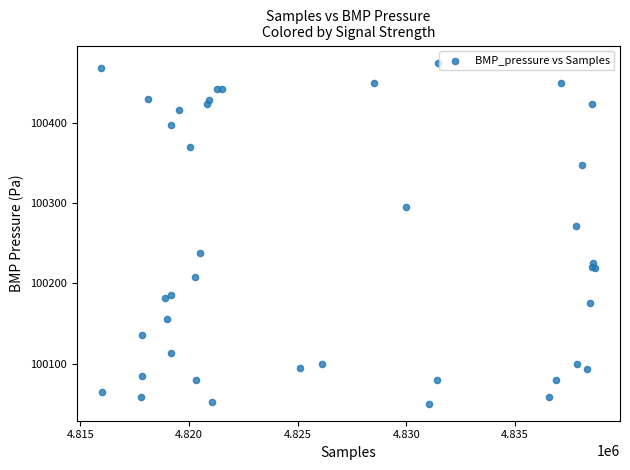

What Y value in the scatter plot is closest to 100262?

100272